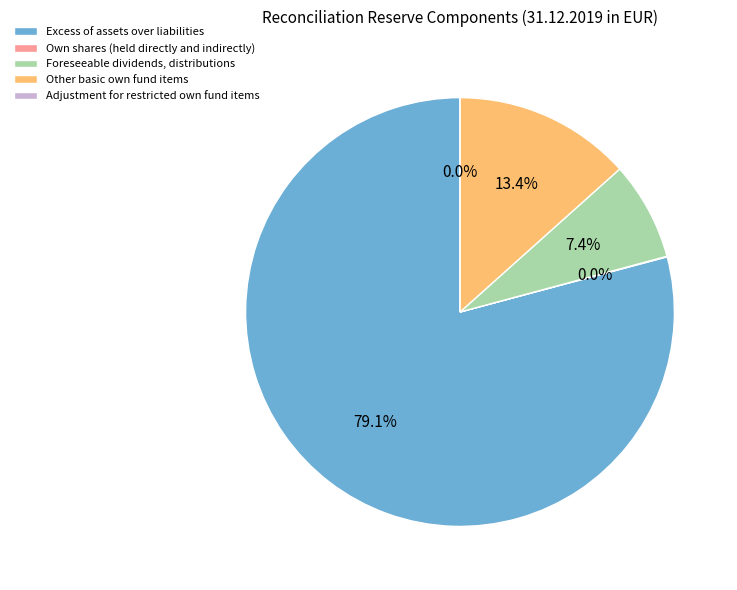

How much of the chart is everything except Adjustment for restricted own fund items?

100.0%